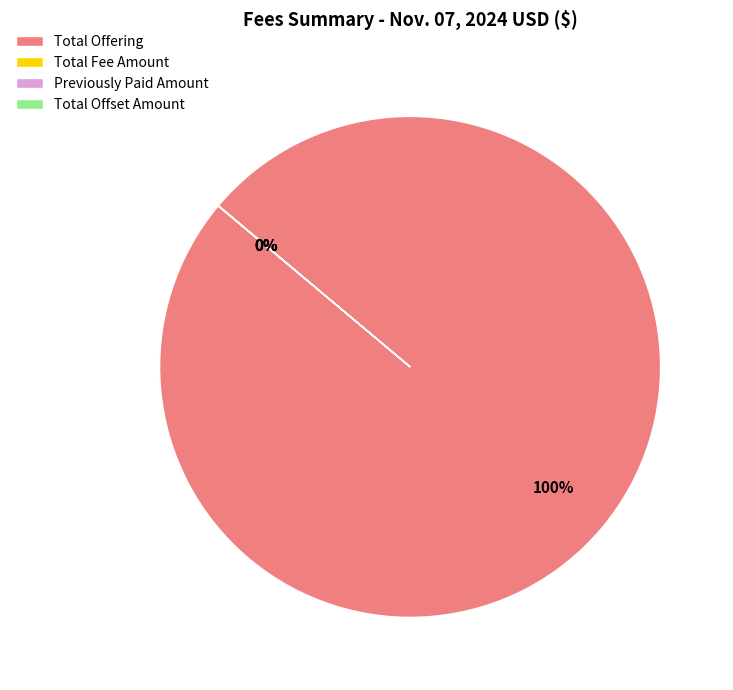

What is the change in value from Total Offering to Previously Paid Amount?

-91167889.9